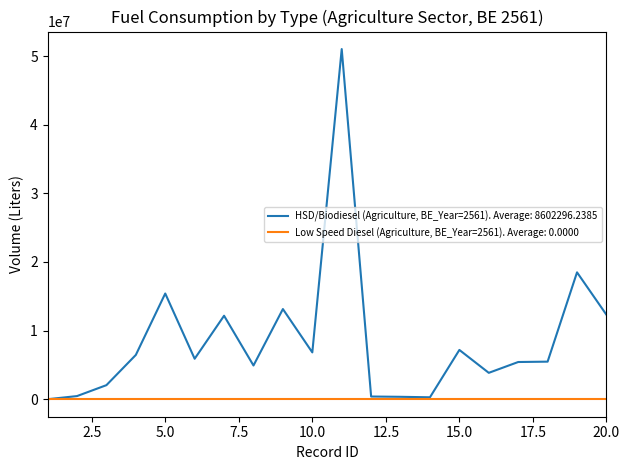

Which series has the largest range (max minus min)?

HSD/Biodiesel (Agriculture, BE_Year=2561). Average: 8602296.2385